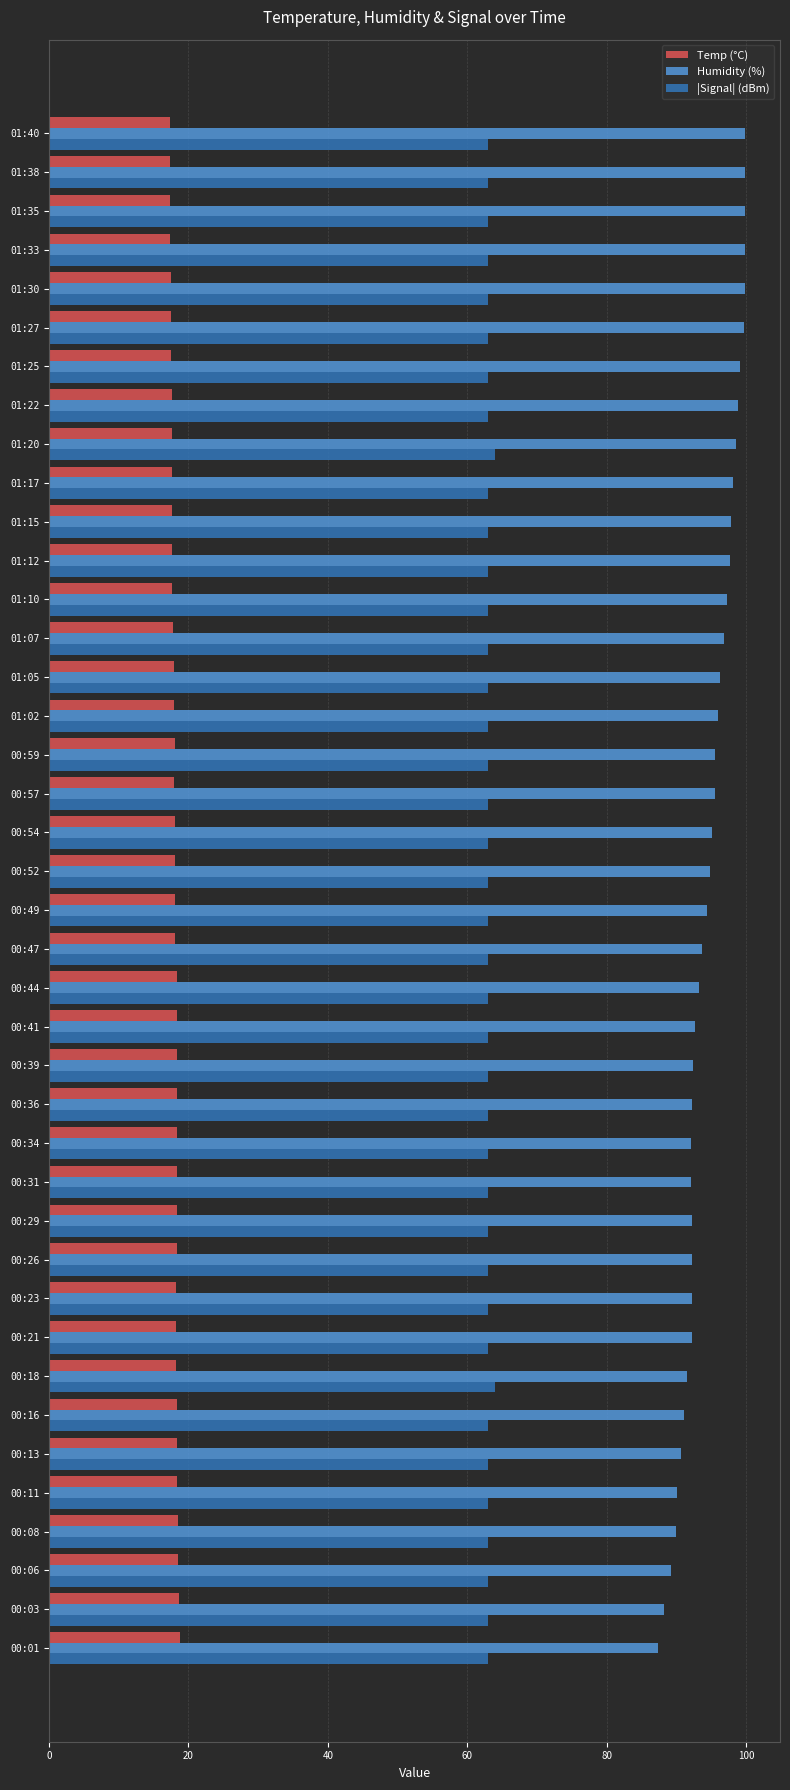

True or false: Humidity (%) has a value of 89.3 at 00:06.

True